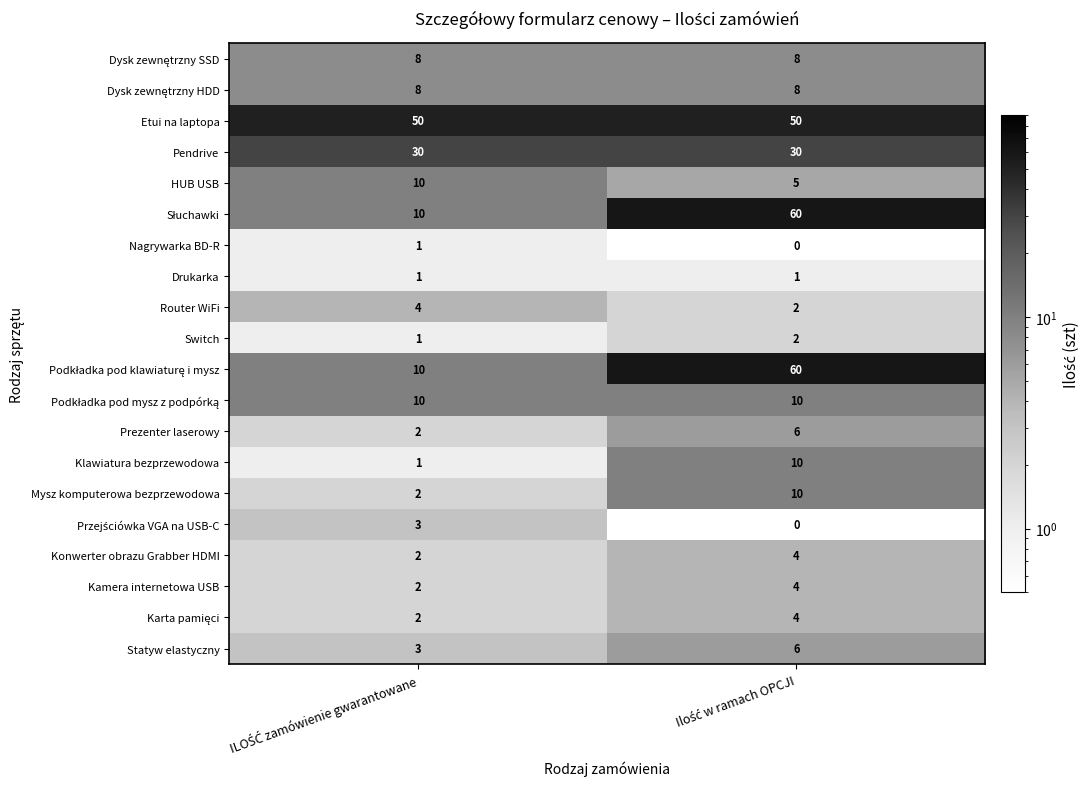

What is the maximum value shown in the chart?

60